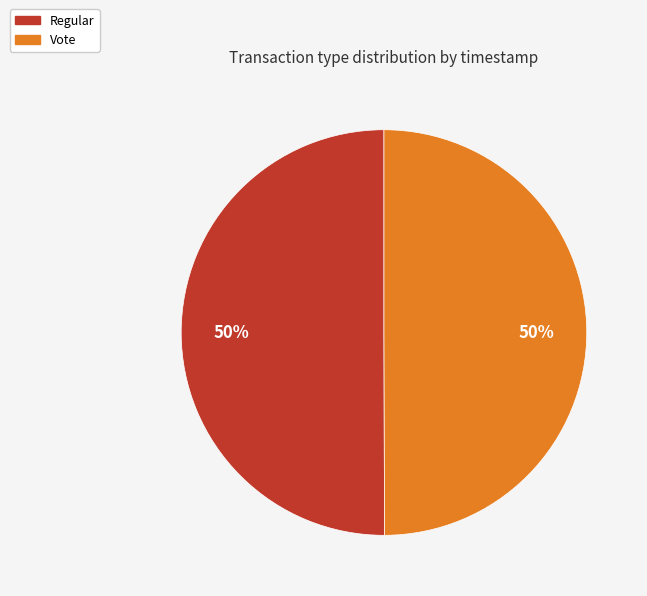

The Vote slice represents 50% of the pie. True or false?

True